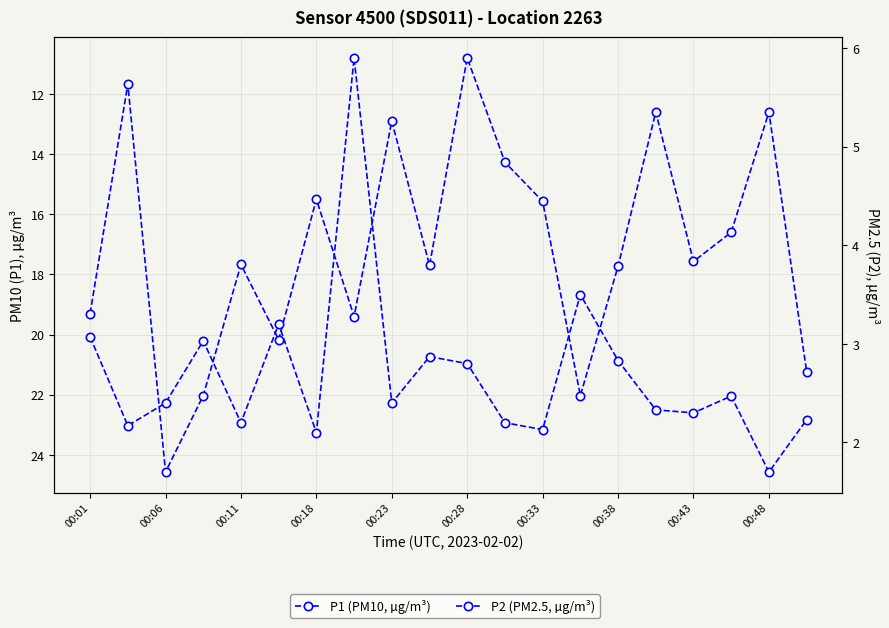

Which series has the widest spread of values?

P1 (PM10, µg/m³)